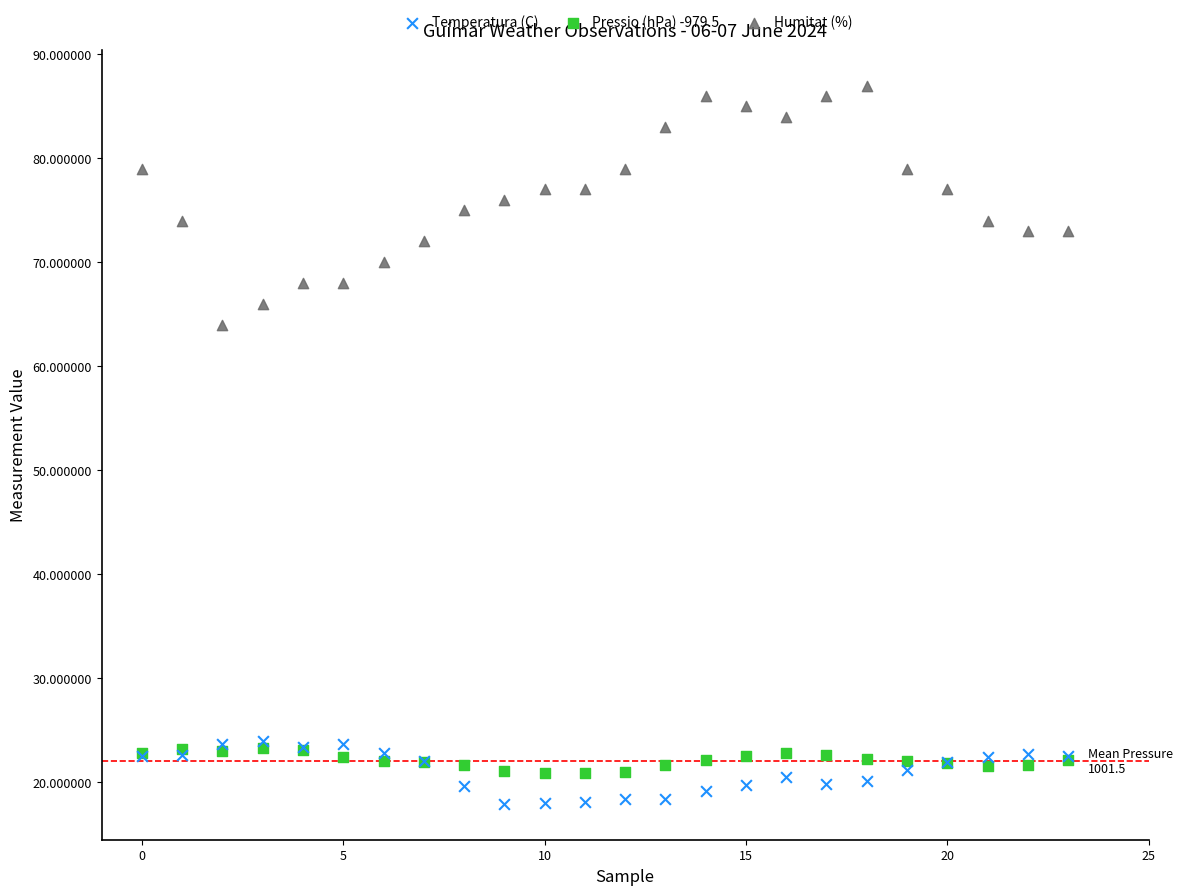

Across all series, what Y value is closest to 52?

64.0